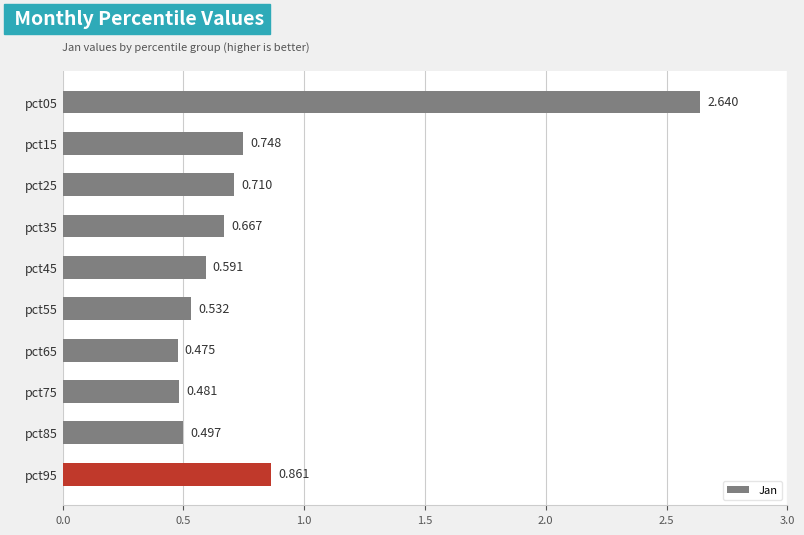

Are the bars grouped side by side (vs. stacked)?

No